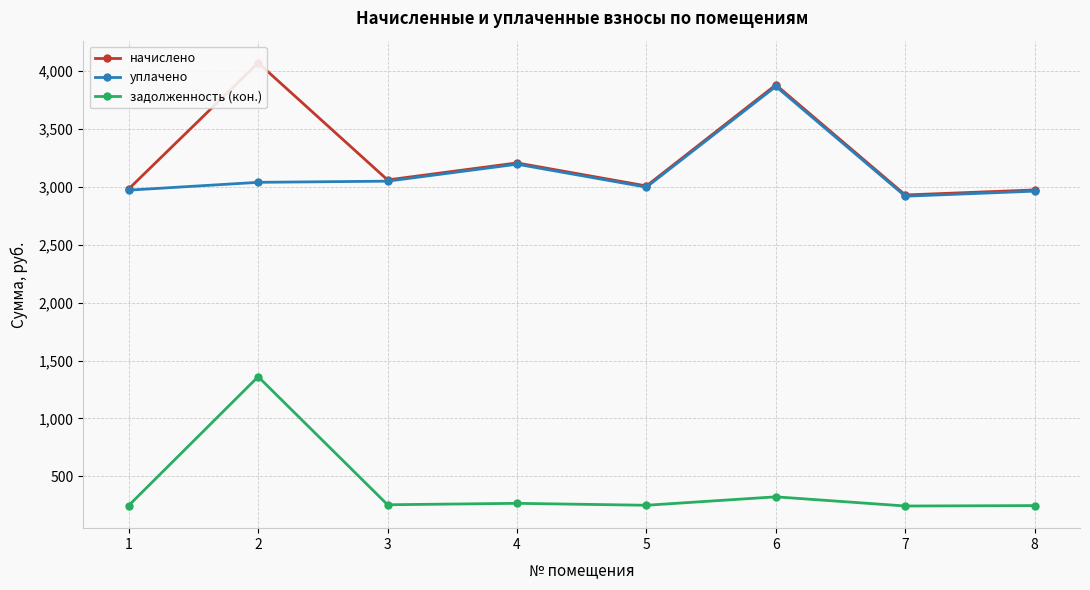

Is the value of задолженность (кон.) at 3 greater than the value of уплачено at 6?

No